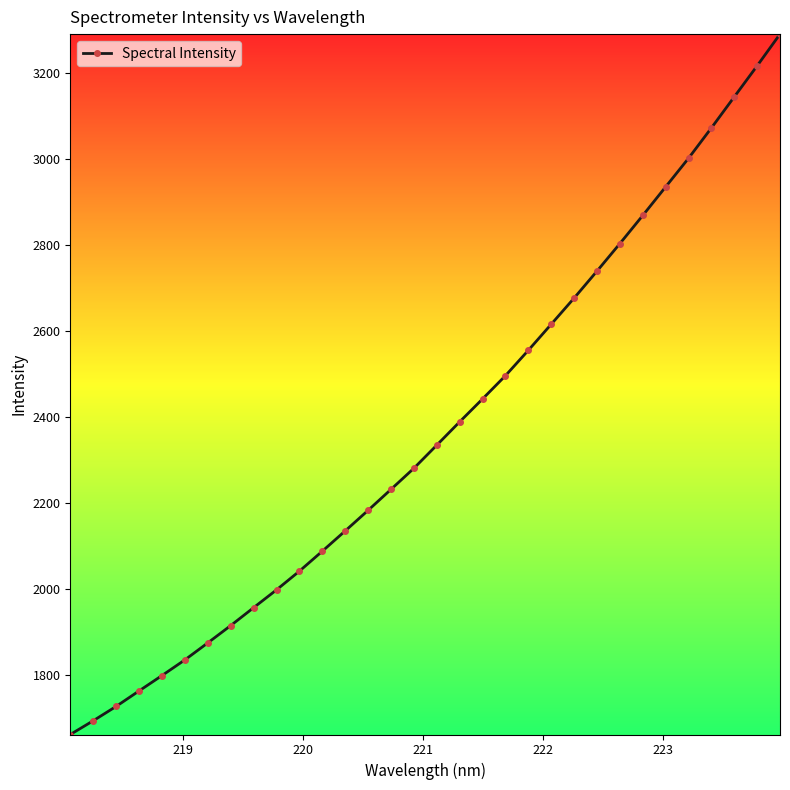

What is the difference between the second highest and minimum values?

1555.1